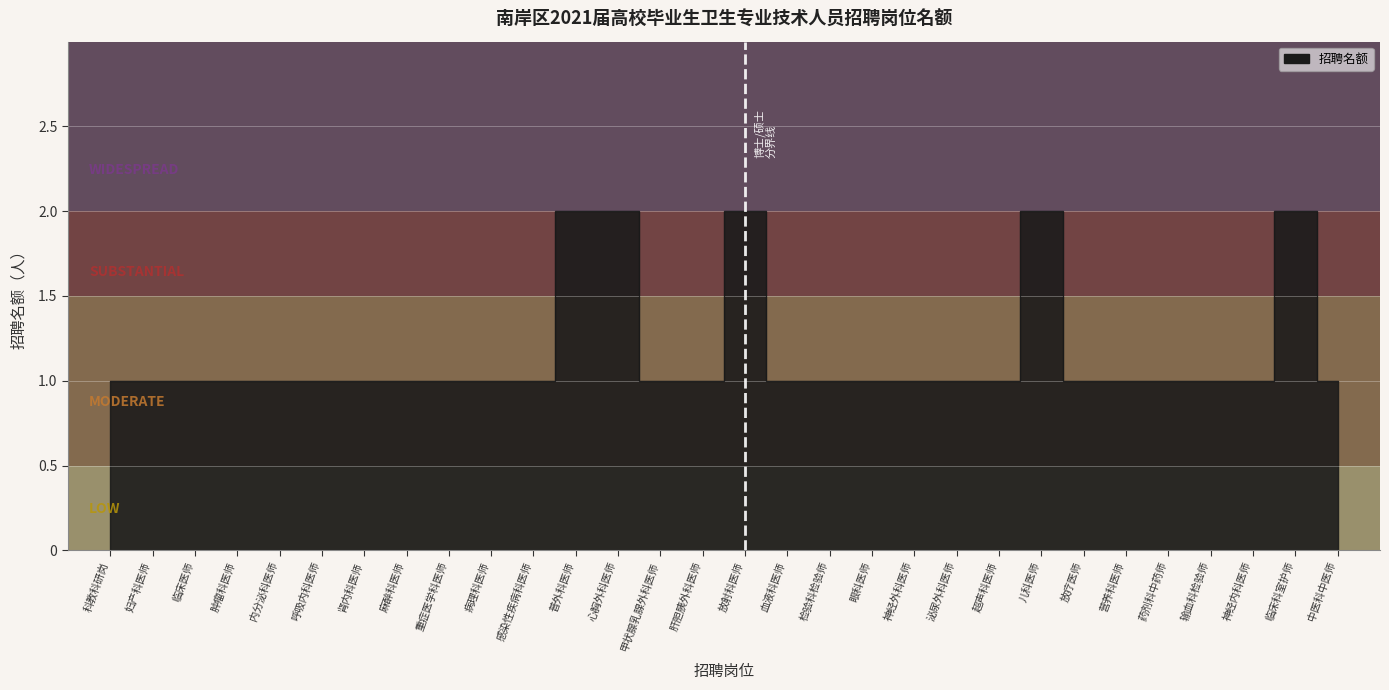

What is the sum of all values?

35